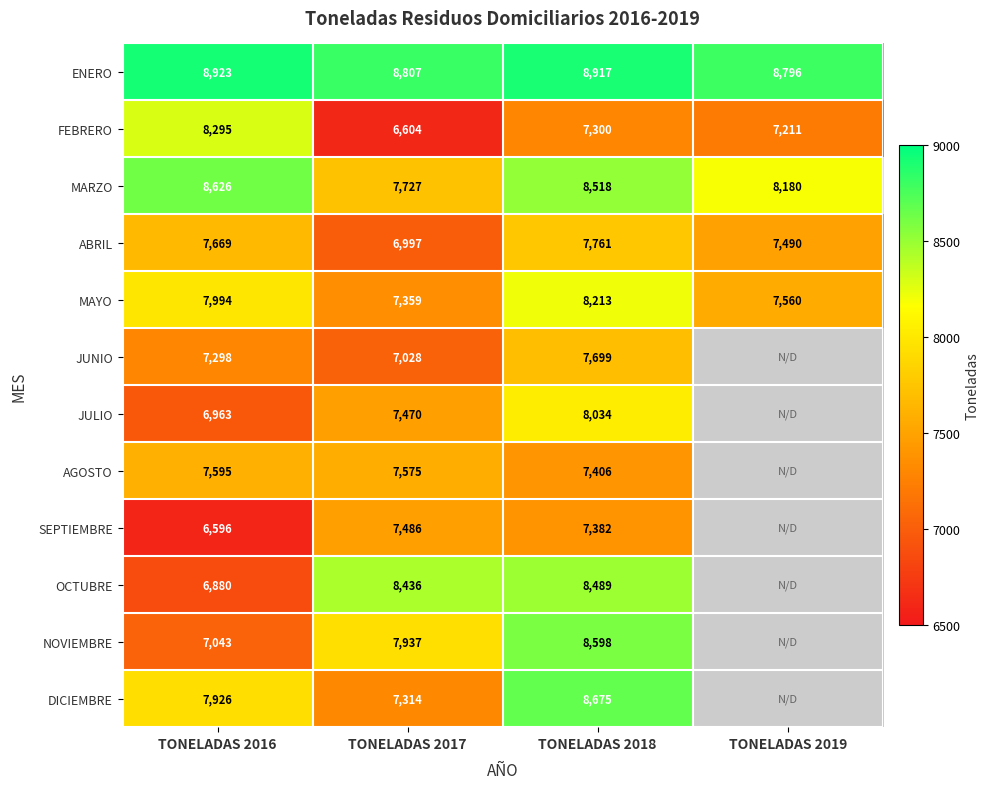

What is the total value across all series at TONELADAS 2018?

96992